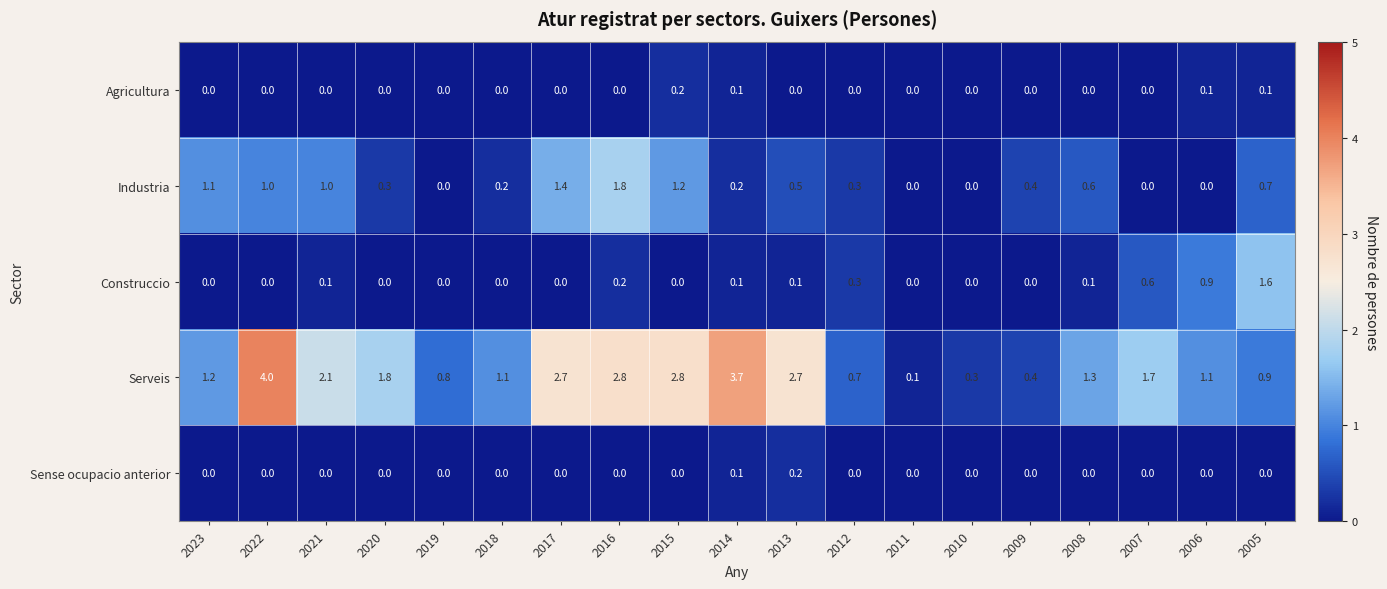

Is it true that Agricultura equals 0.0 at 2010?

True